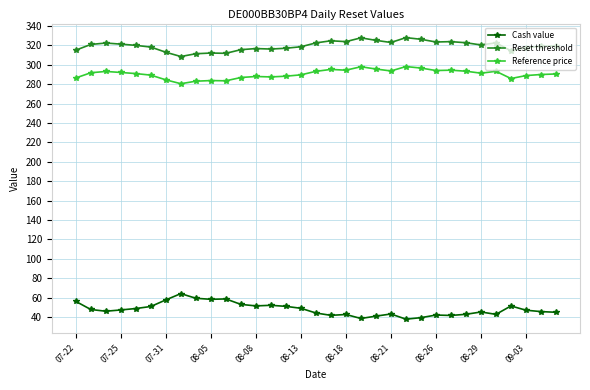

True or false: Reference price has more than 0 interior local peaks.

True